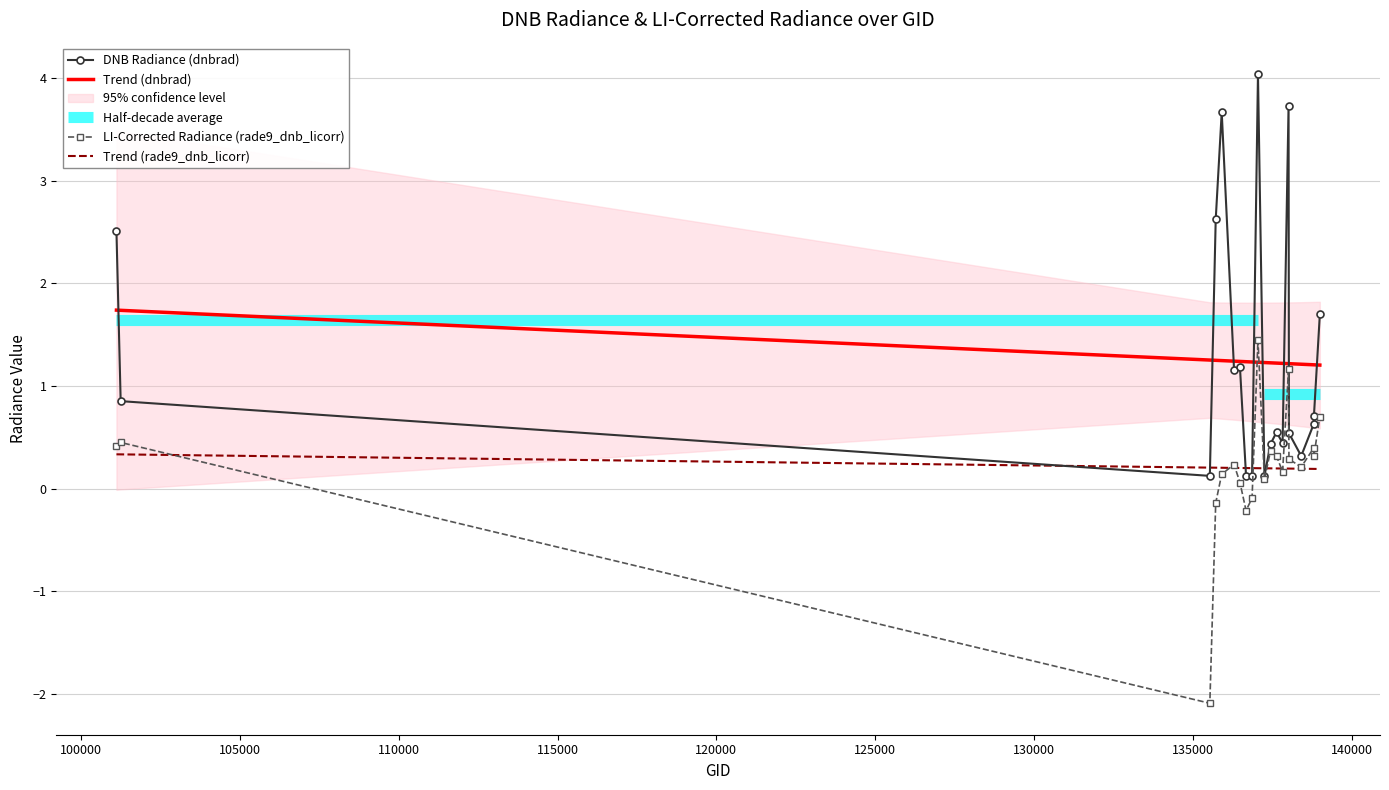

True or false: Trend (dnbrad) and Trend (rade9_dnb_licorr) cross at least once.

False